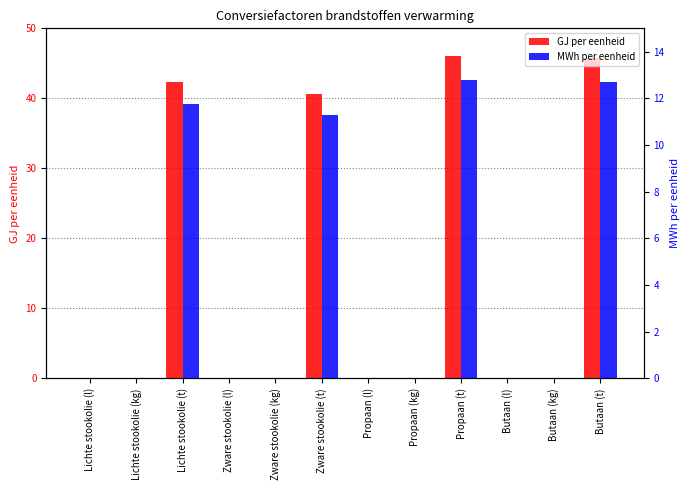

Which category has the highest value across all series?

Propaan (t)